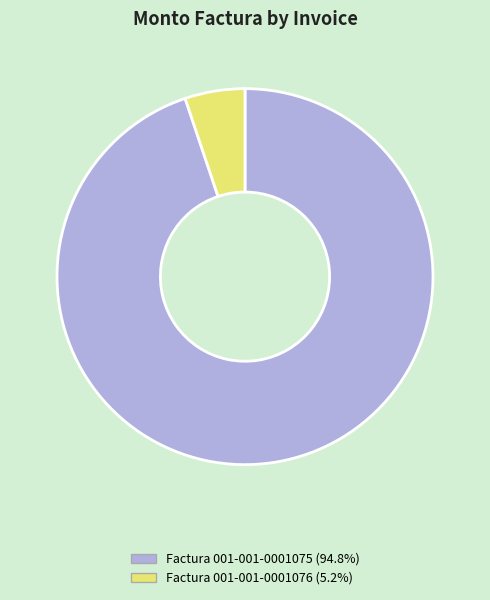

Which category has the smallest portion of the pie?

Factura 001-001-0001076